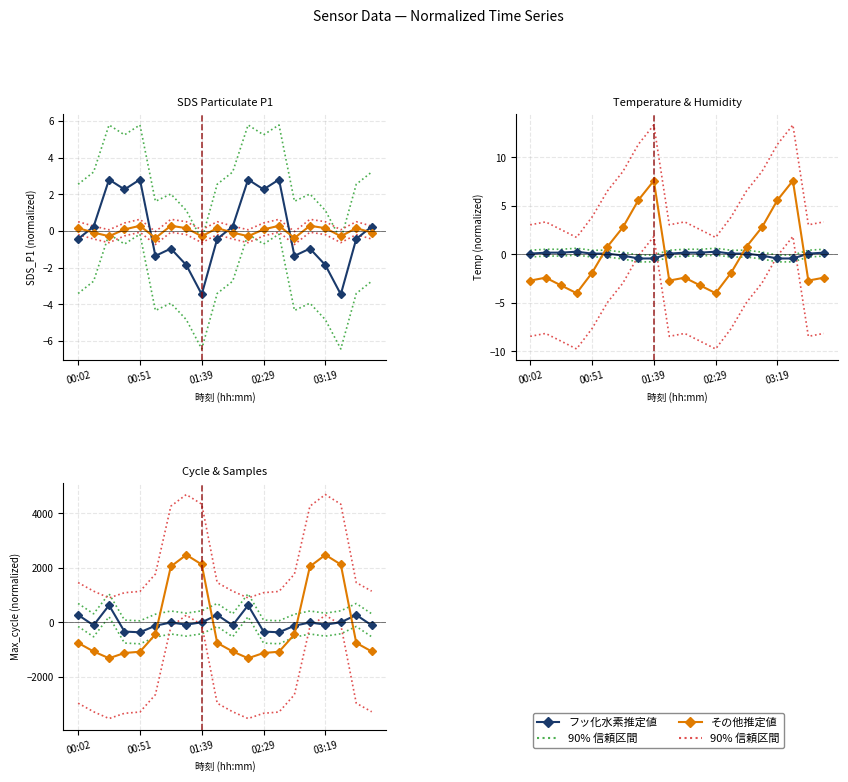

What is the difference between the second highest and second lowest values in the フッ化水素推定値 series?

992.0